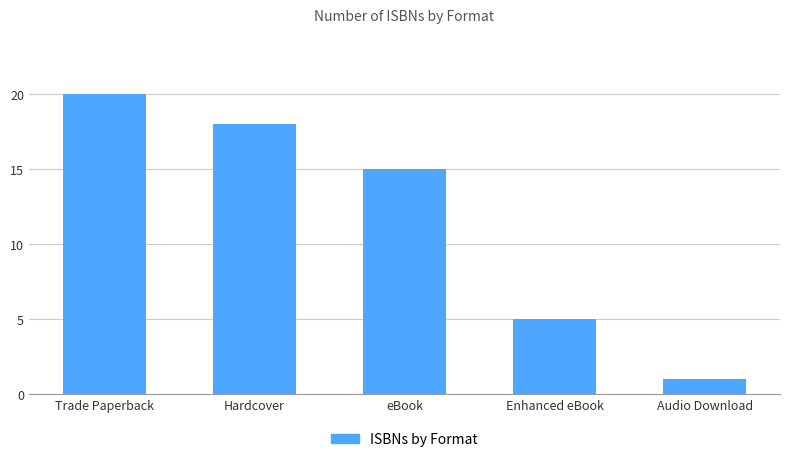

Reading right to left, what are all the values shown in this chart?

Audio Download=1	Enhanced eBook=5	eBook=15	Hardcover=18	Trade Paperback=20